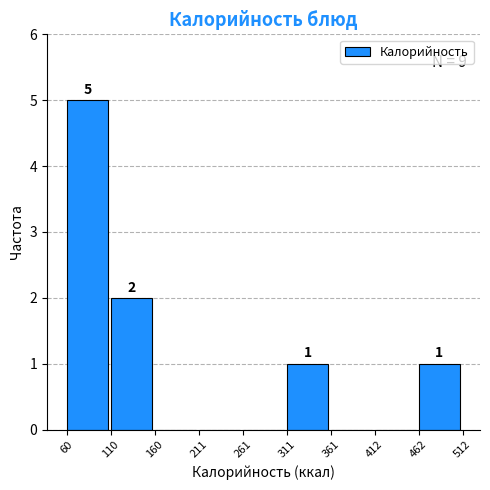

Which range on the x-axis has the tallest bar?

60 to 110